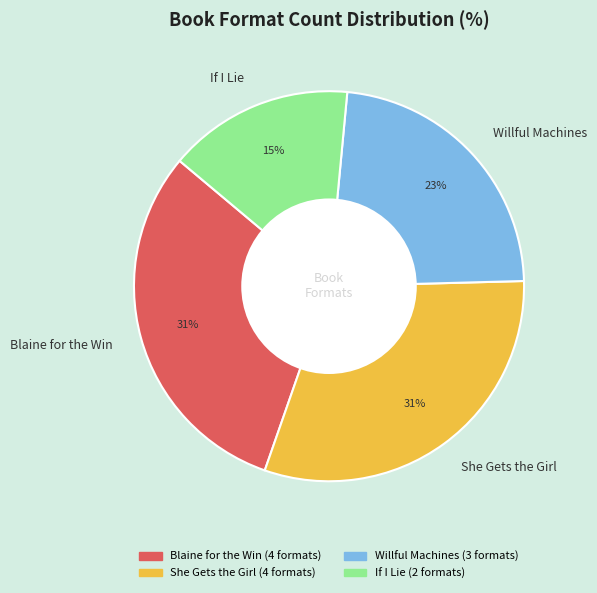

To the nearest percent, what percentage of the pie is Blaine for the Win?

31%